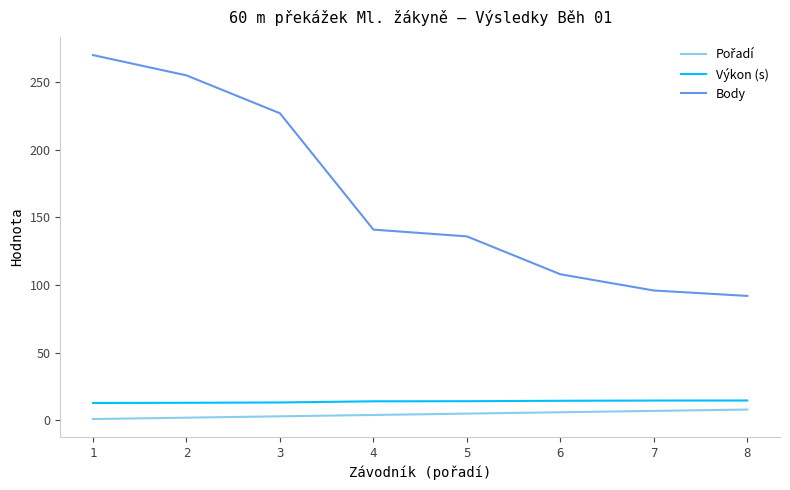

Does the chart display data point markers on the line(s)?

No